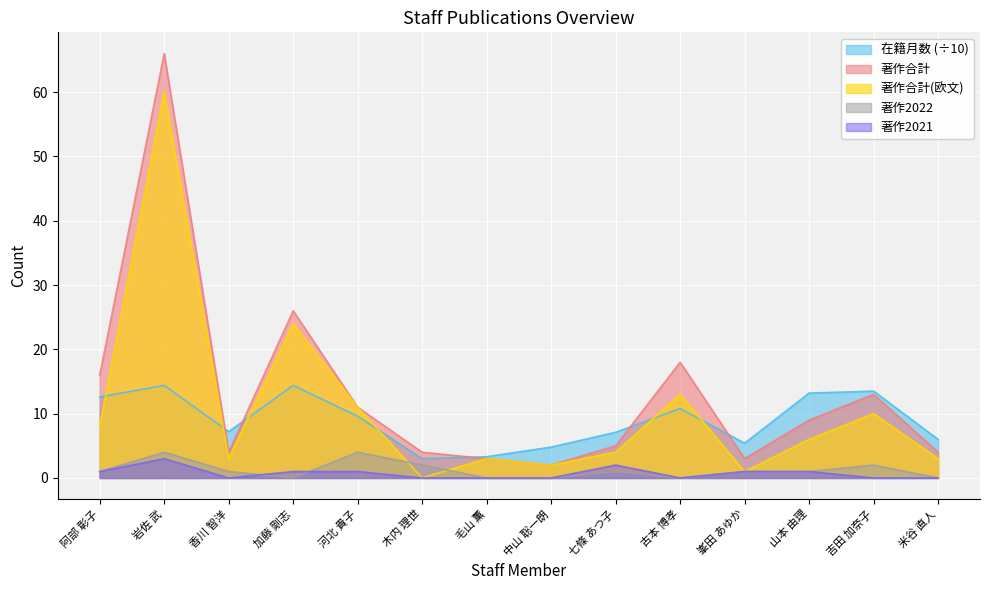

Which series has the largest total across all categories?

著作合計